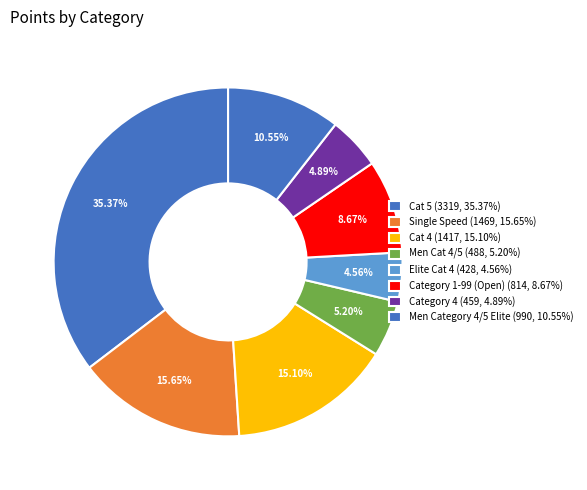

Count the number of slices in the pie.

8